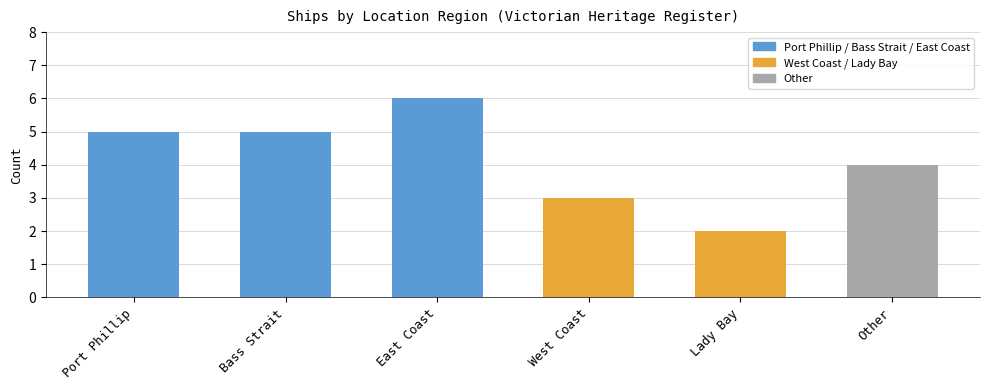

What is the smallest value displayed?

2